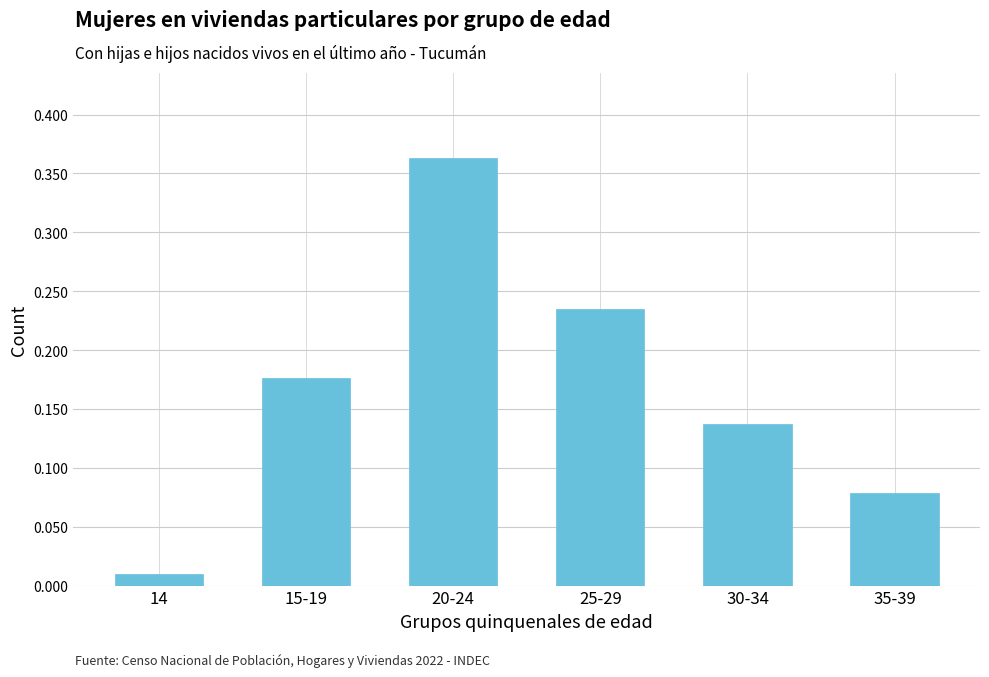

Rank the categories by value from lowest to highest.

14, 35-39, 30-34, 15-19, 25-29, 20-24